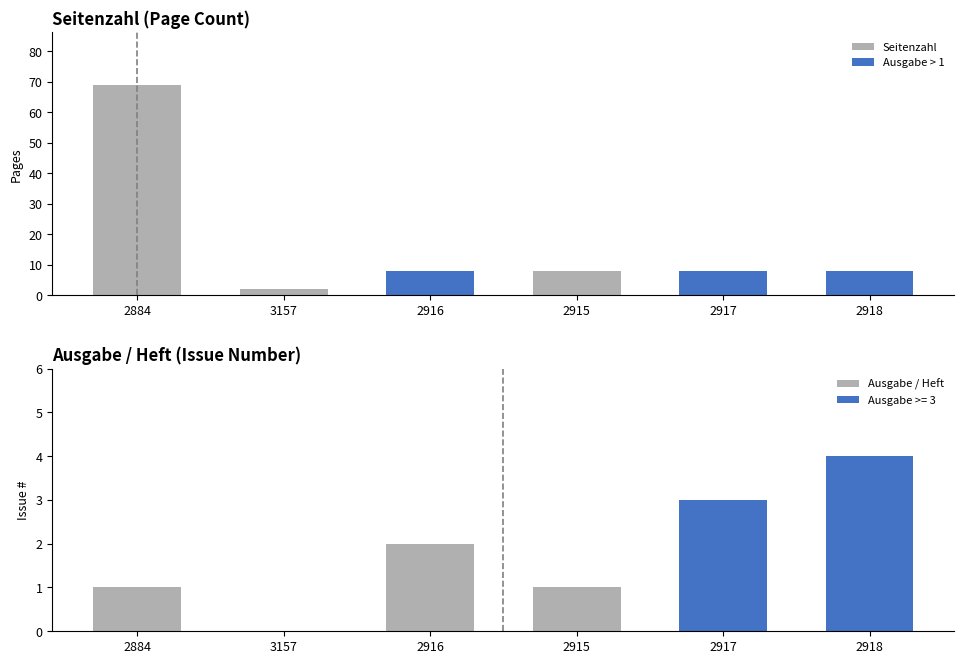

What is the sum of the Ausgabe / Heft values at 2918 and 3157?

4